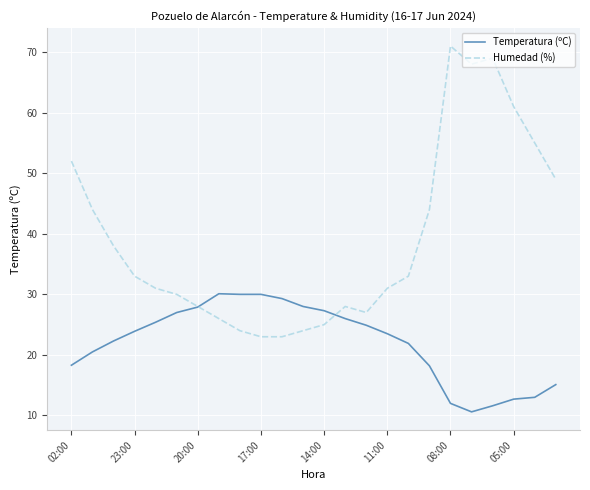

What is the minimum value for Temperatura (ºC)?

10.6